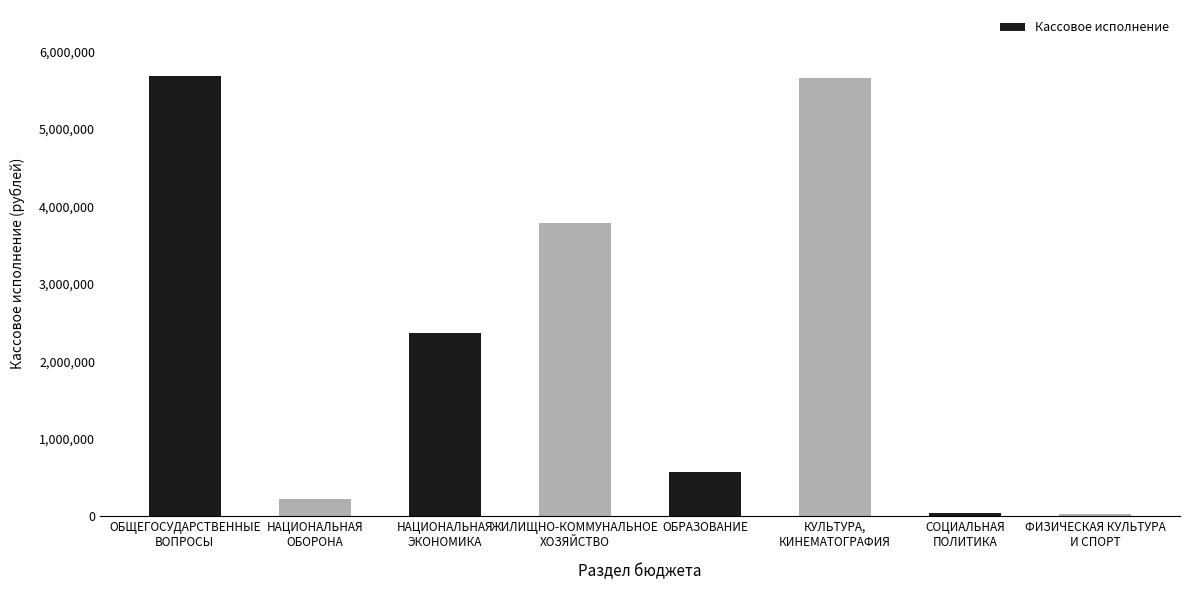

What is the label of the 4th bar from the left?

ЖИЛИЩНО-КОММУНАЛЬНОЕ
ХОЗЯЙСТВО